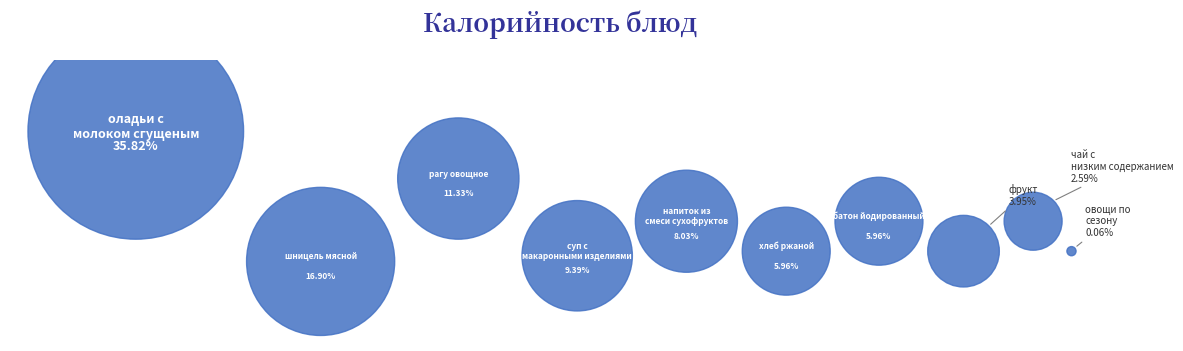

What percentage is the хлеб ржаной slice, to the nearest percent?

6%